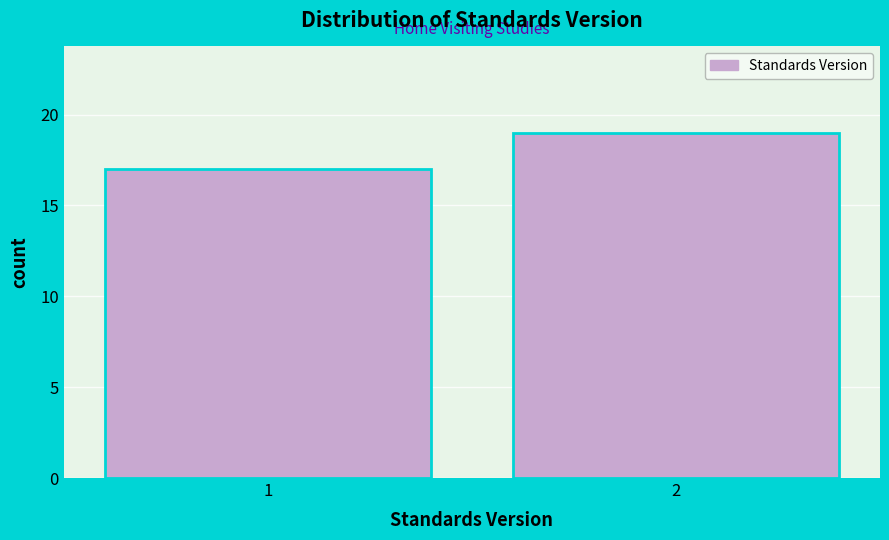

Reading left to right, what are all the values shown in this chart?

17	19